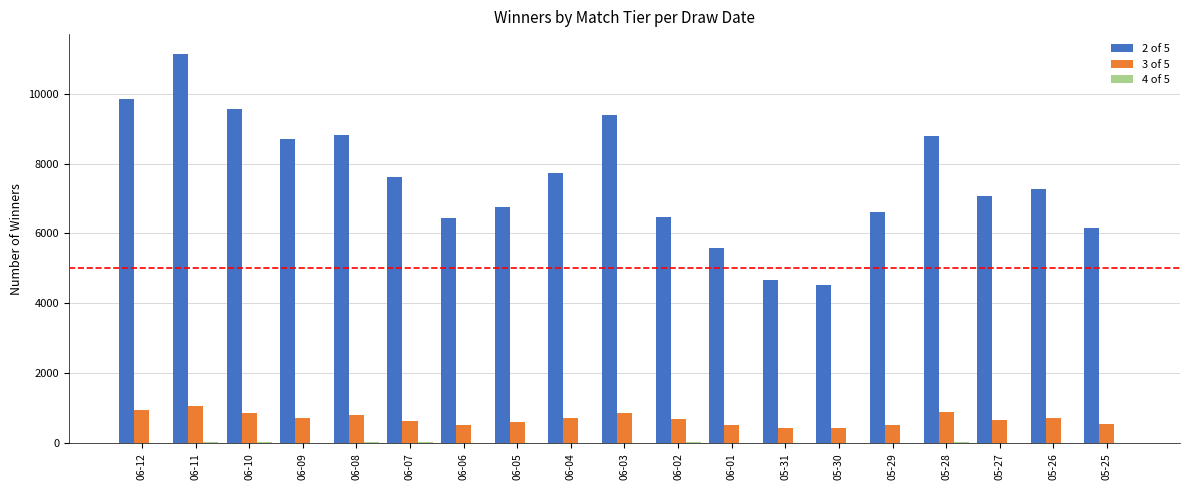

How many distinct data groups are displayed?

3